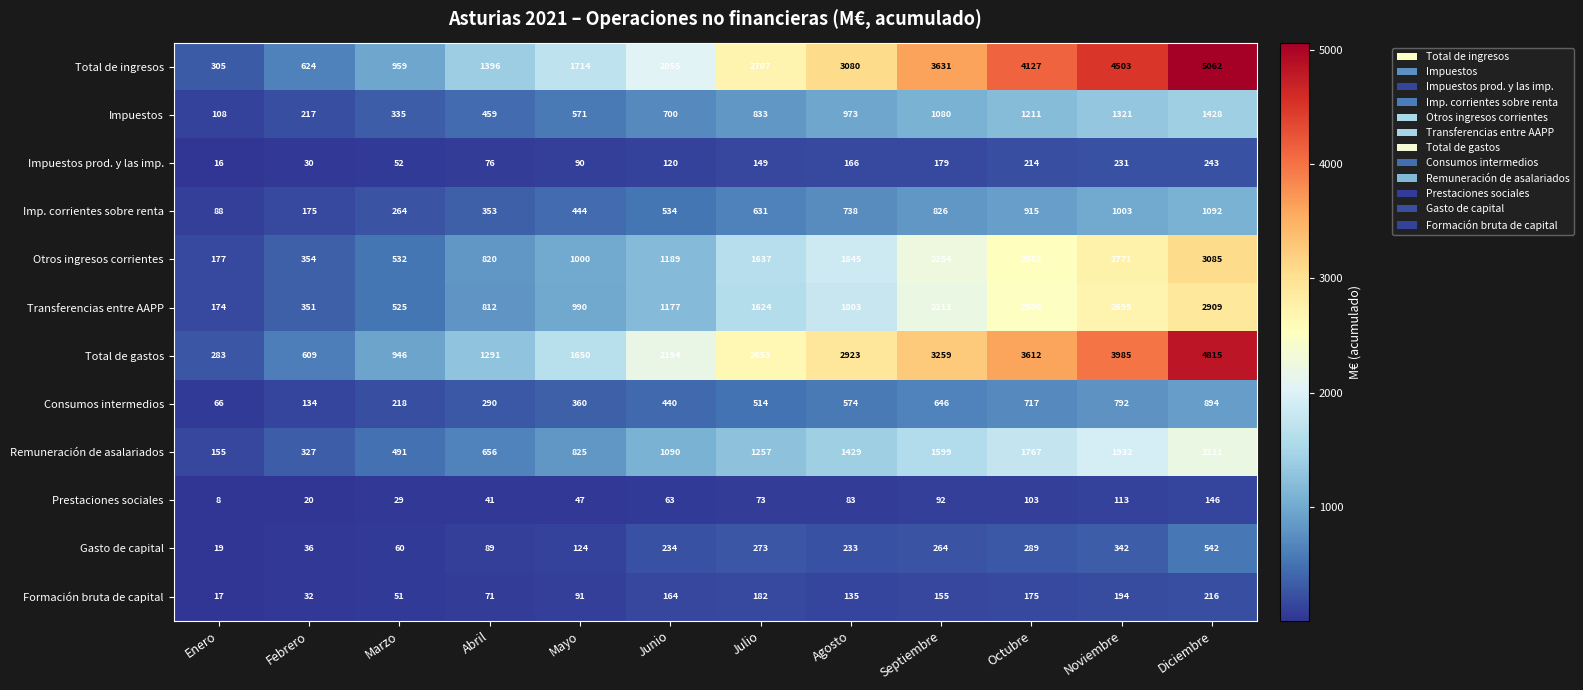

What is the sum of the Prestaciones sociales values at Mayo and Marzo?

76